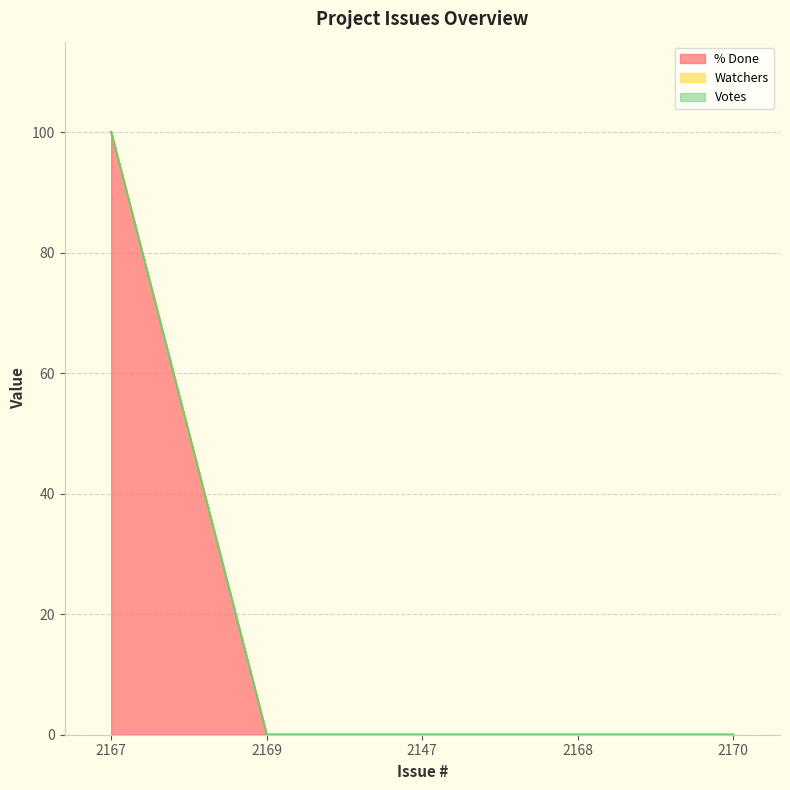

What are all the series names shown in the legend?

% Done, Watchers, Votes